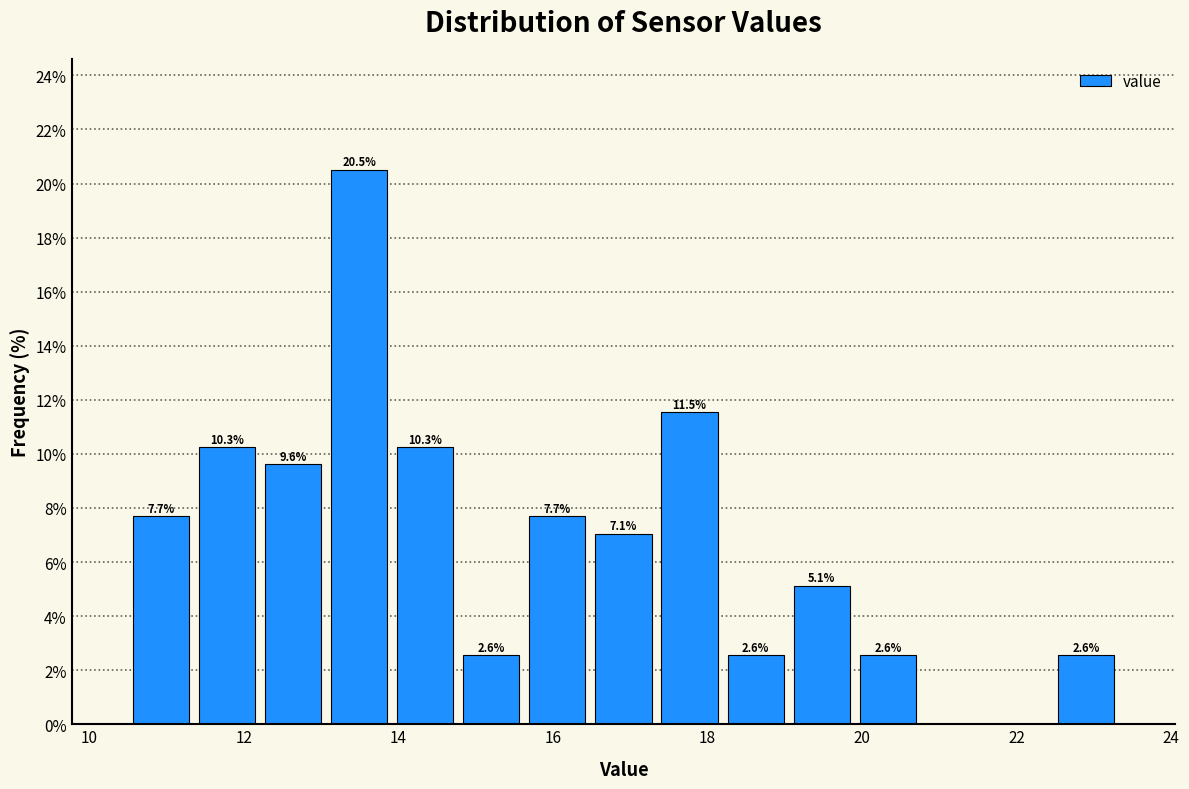

Over which range of the x-axis is the bar tallest?

13.0 to 14.0